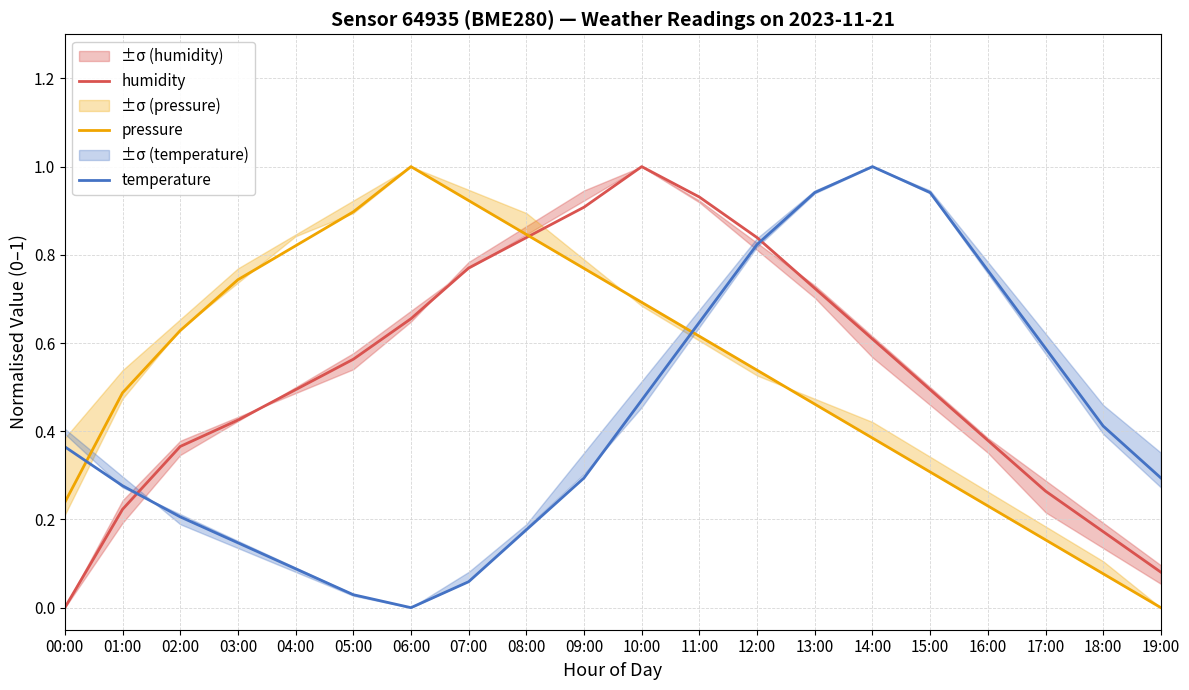

Is this an area chart (filled region under the line)?

No